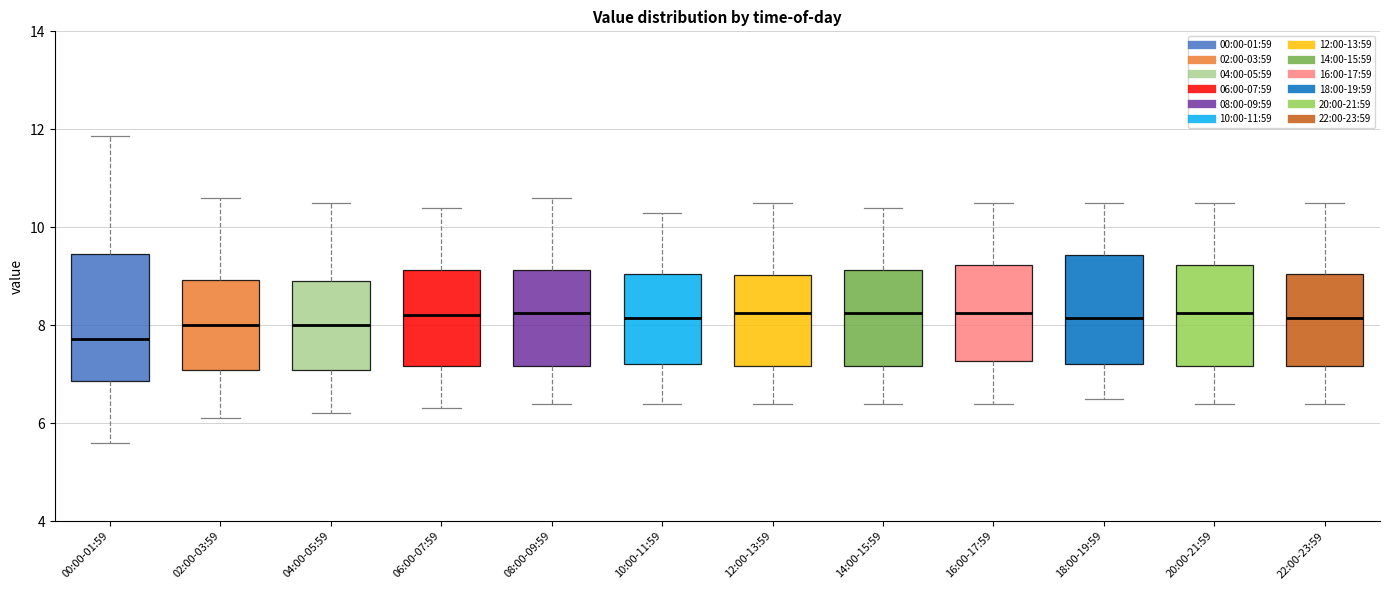

Which box is the tallest, from its lower edge to its upper edge?

00:00-01:59